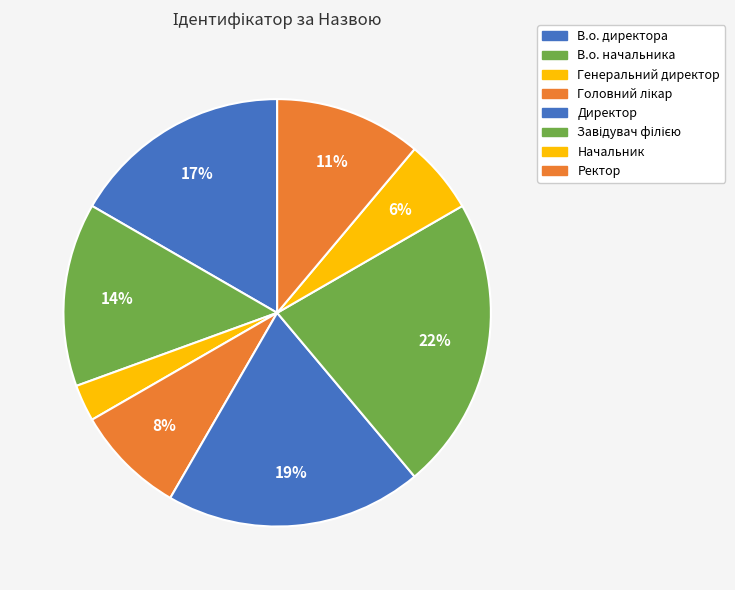

To the nearest percent, what portion does Ректор represent?

11%